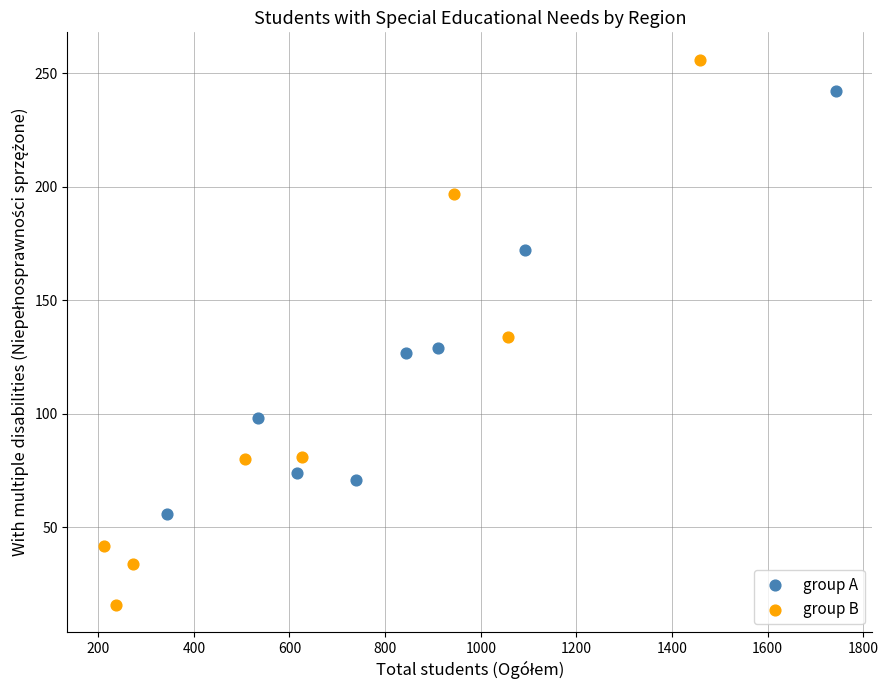

Which series has the largest Y range (max minus min)?

group B